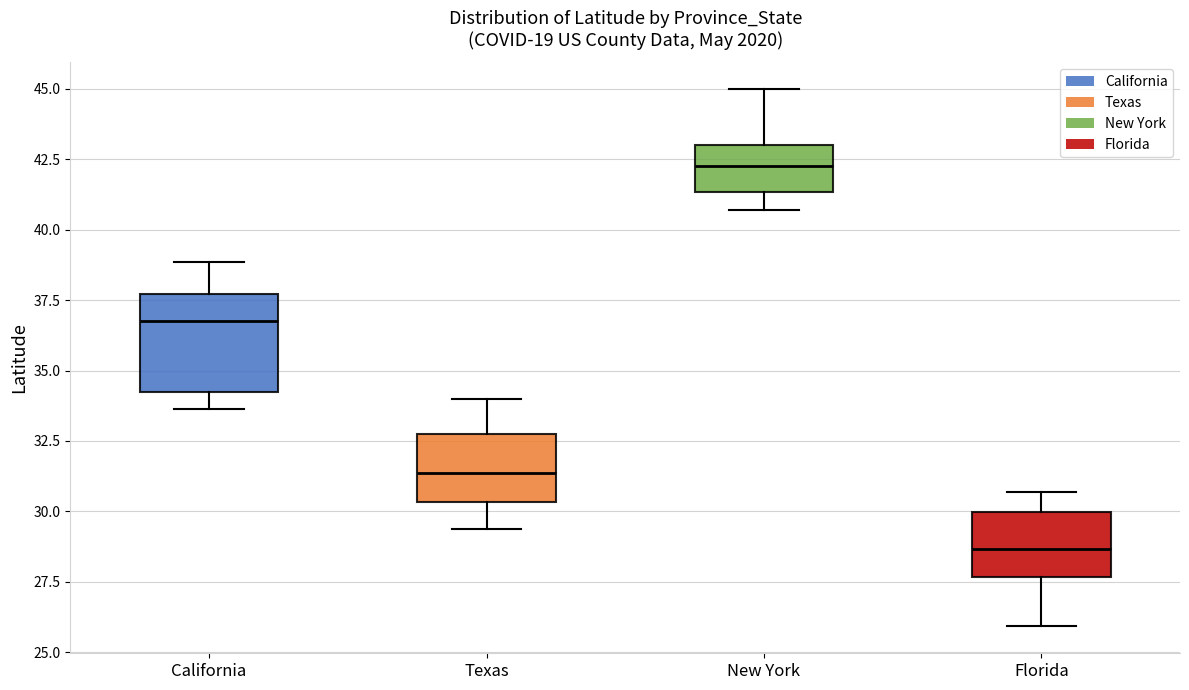

Reading left to right, transcribe this box plot: for each box, give where its median line is, the range the box spans, and where its two whiskers end, as read against the y-axis. The values are not printed on the chart, so give them approximately, as read against the axis.

California: median 37.0, box 34.0 to 37.5, whiskers 33.5 to 39.0
Texas: median 31.5, box 30.5 to 32.5, whiskers 29.5 to 34.0
New York: median 42.5, box 41.5 to 43.0, whiskers 40.5 to 45.0
Florida: median 28.5, box 27.5 to 30.0, whiskers 26.0 to 30.5